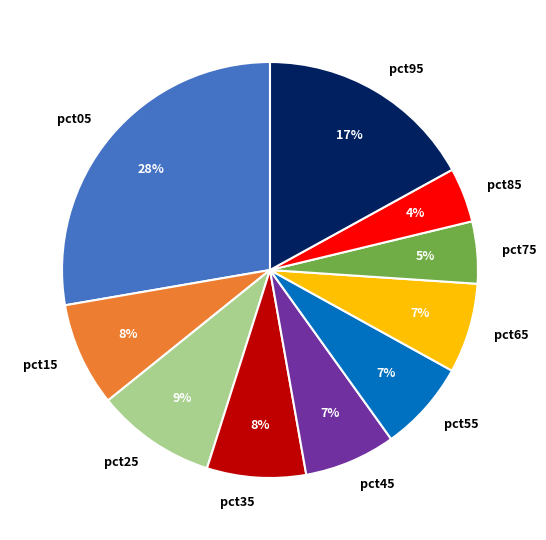

Does pct55 represent more than half of the total?

No